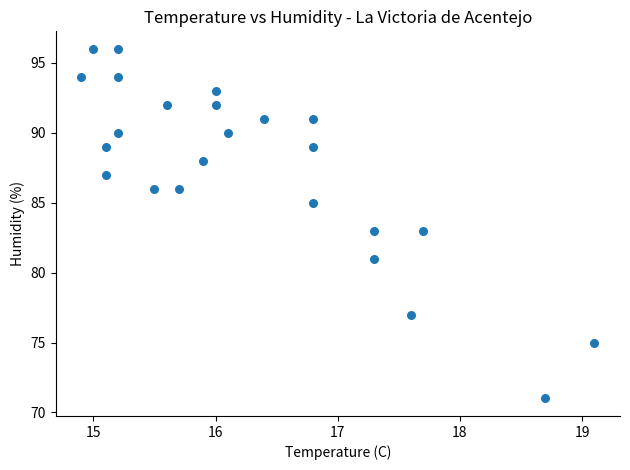

What is the range of Y values (max minus min)?

25